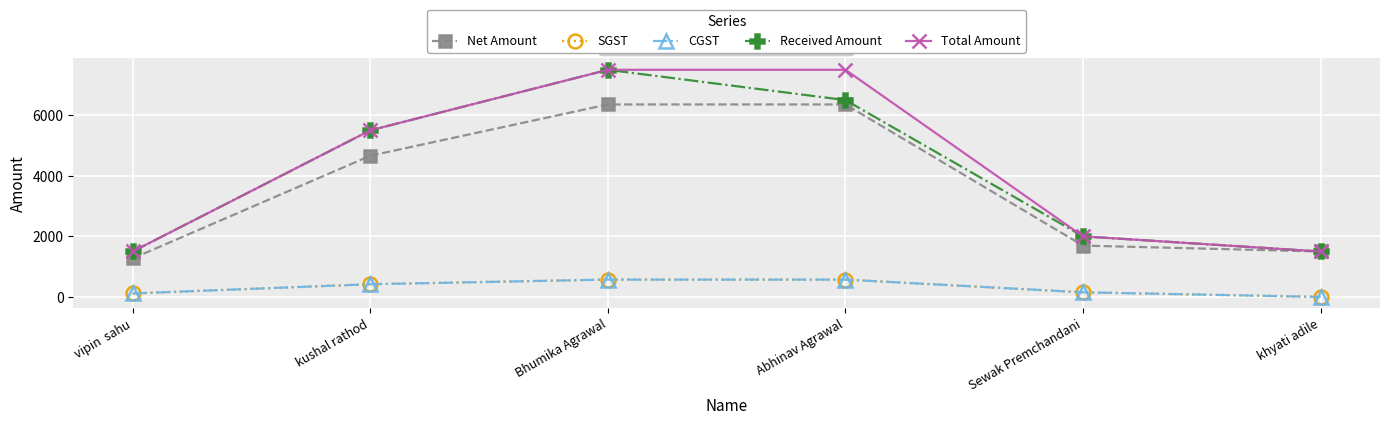

What is the sum of all Received Amount values?

24500.0